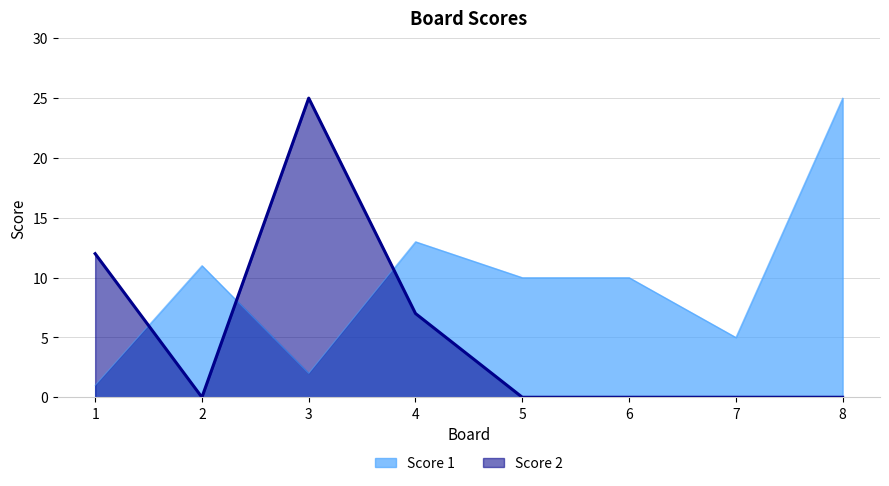

Rank the series by their maximum value, from lowest to highest.

Score 1, Score 2